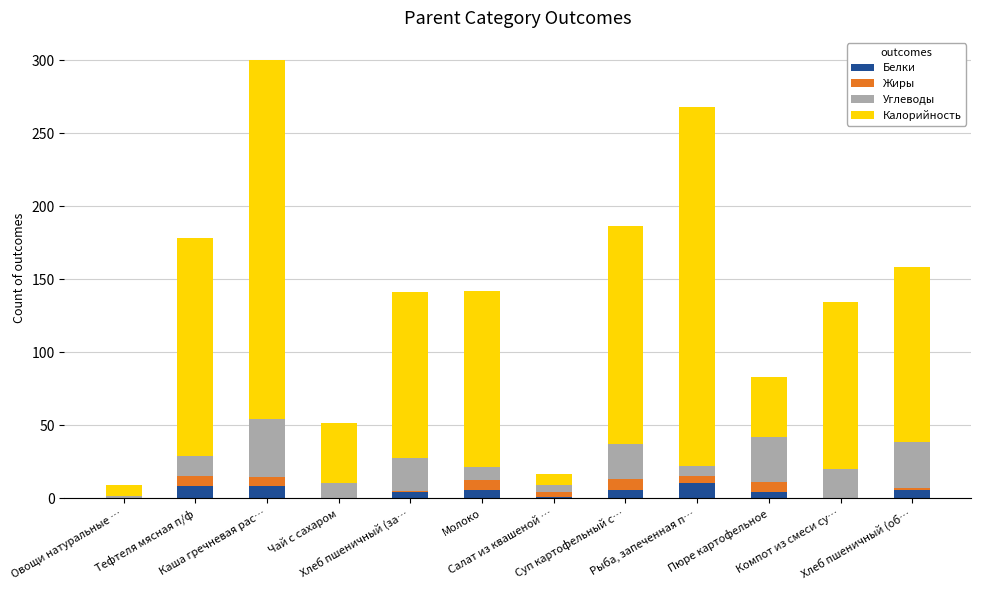

What is the sum of all Белки values?

56.3